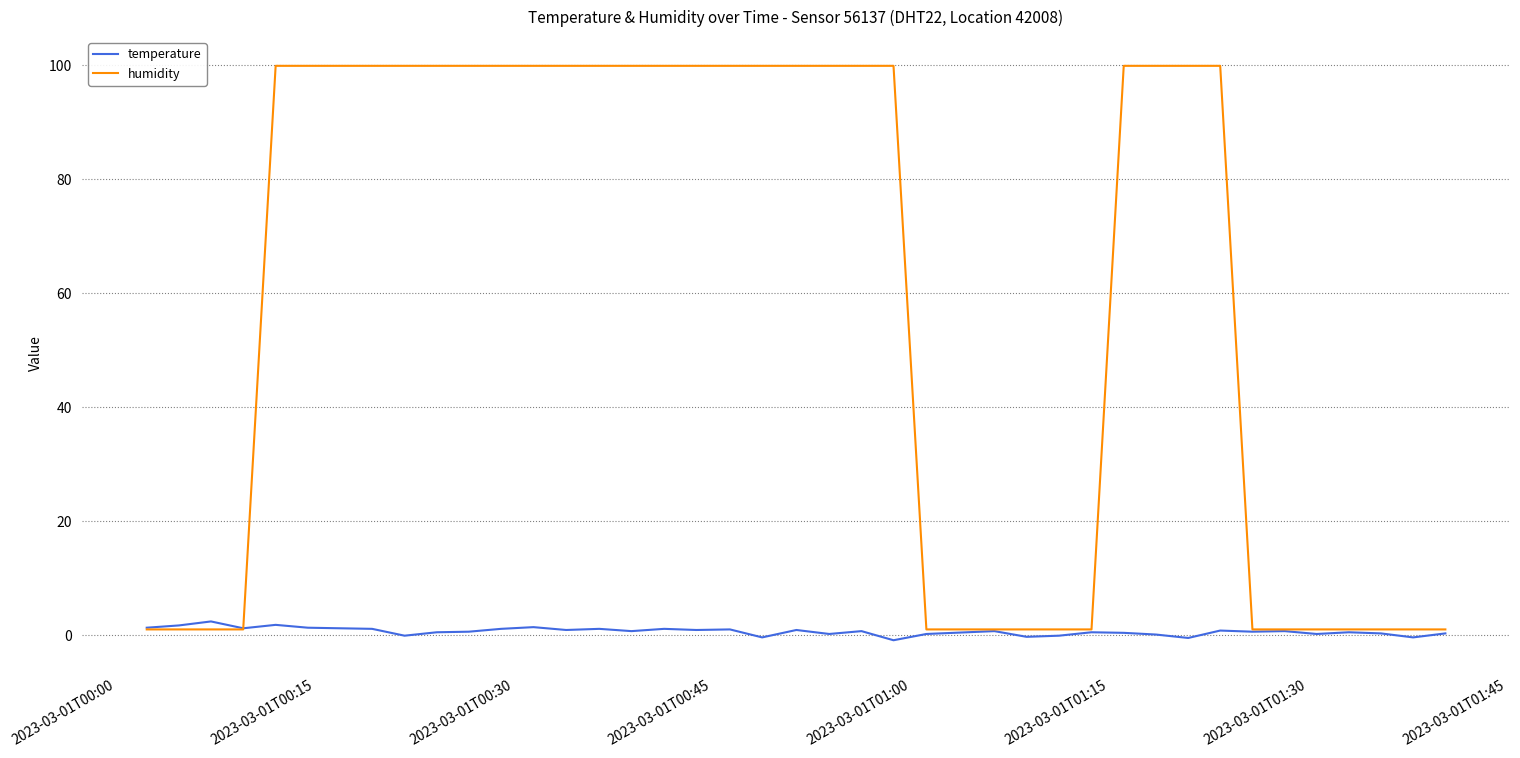

Which series has the largest total across all categories?

humidity